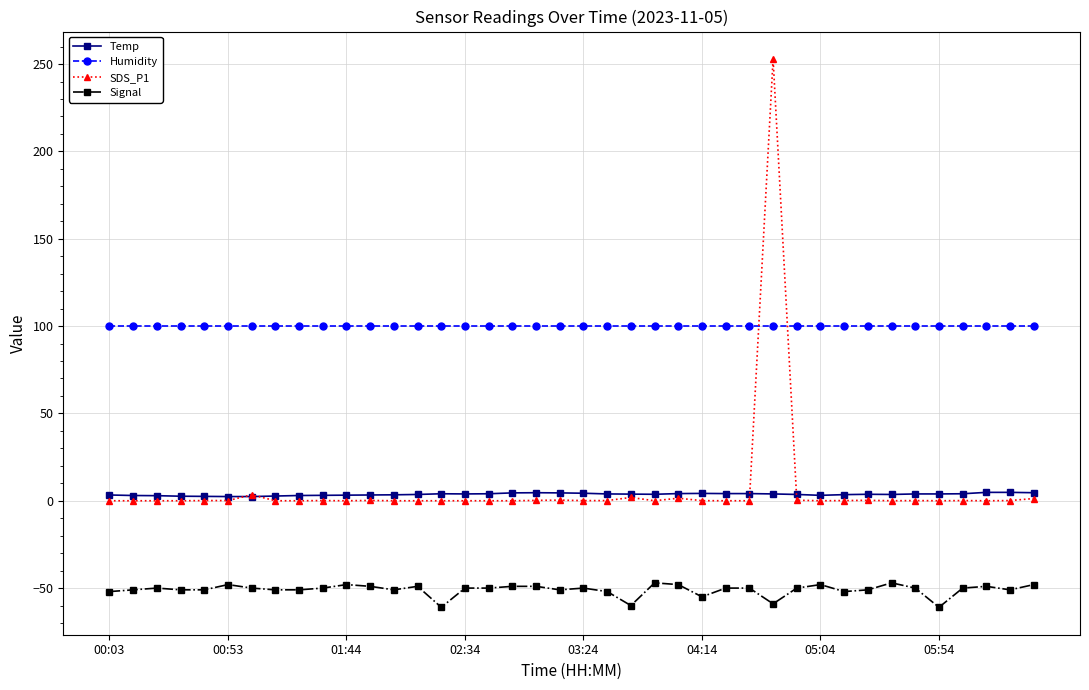

How many categories are shown in the chart?

40